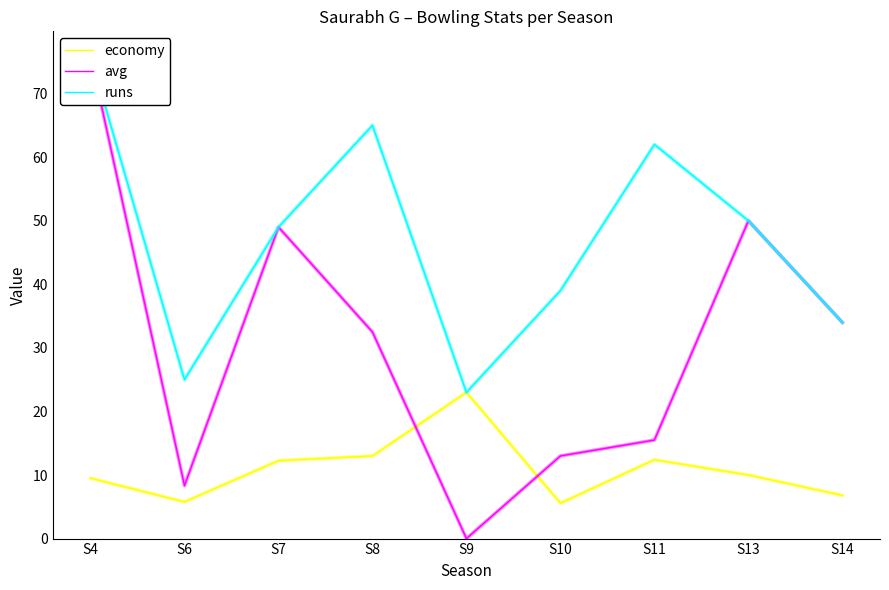

List the series in order of their peak value, highest first.

avg, runs, economy